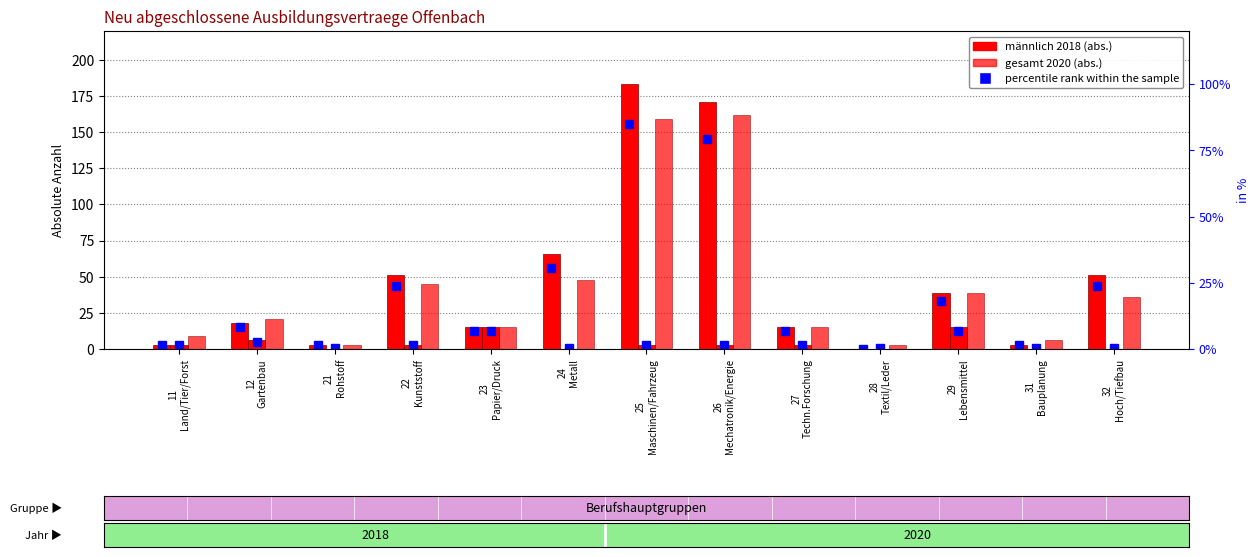

Rank the series at 11
Land/Tier/Forst from lowest to highest value.

männlich 2018, weiblich 2018, gesamt 2020